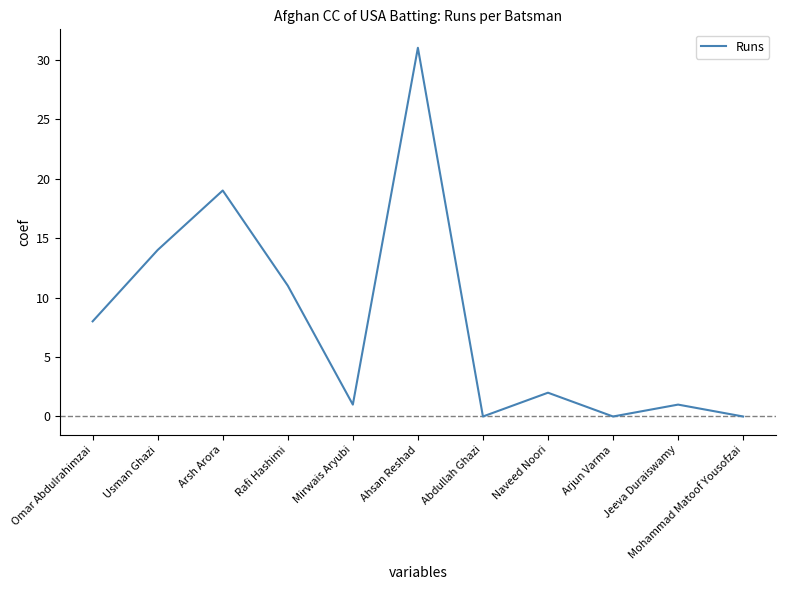

What position from the right is Usman Ghazi?

10